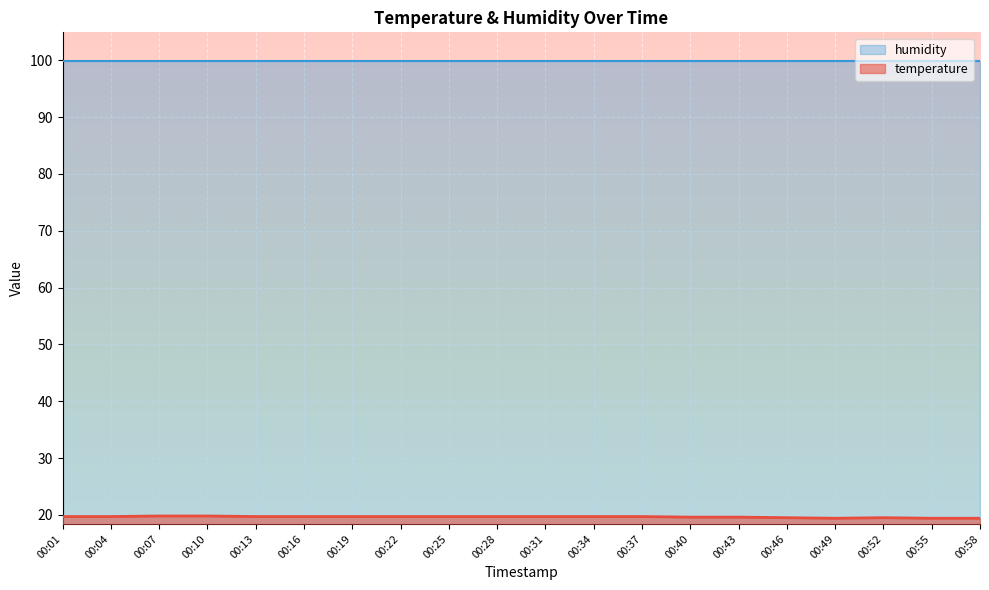

The chart shows a value of 19.6 at 00:40. True or false?

True